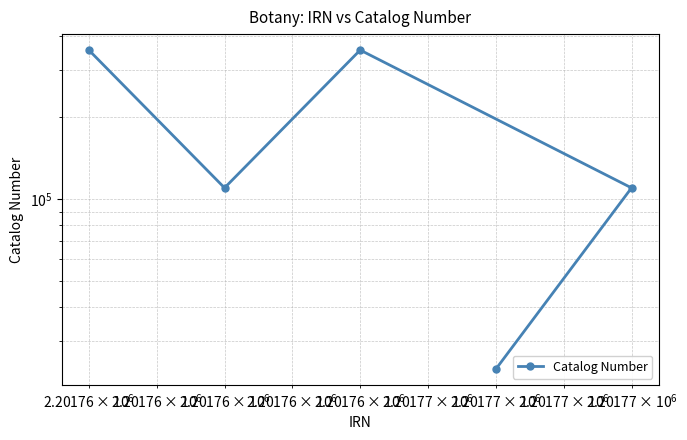

The chart shows a value of 8205 at 4. True or false?

False